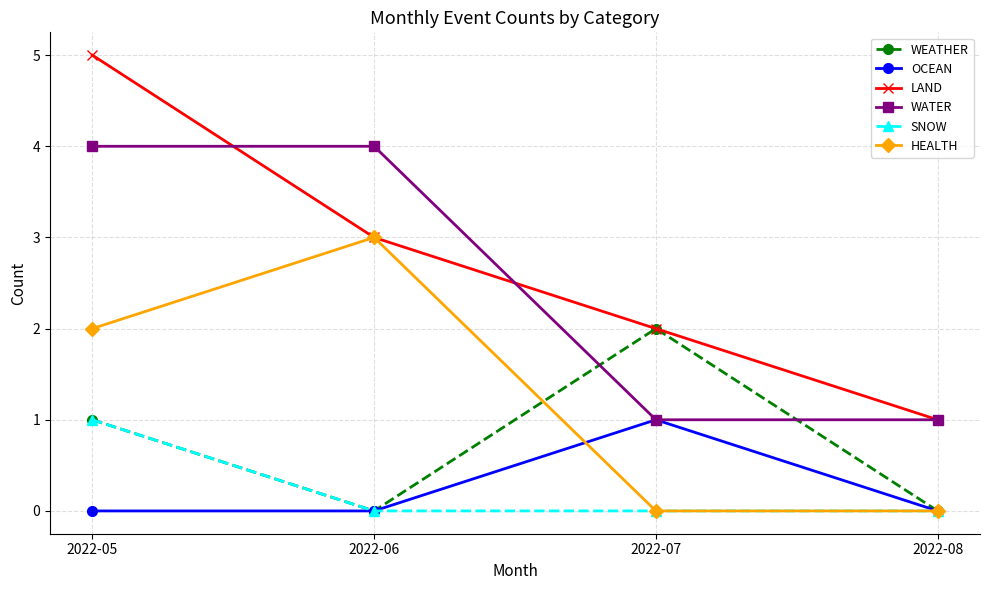

What is the difference between the WATER values at 2022-05 and 2022-08?

3